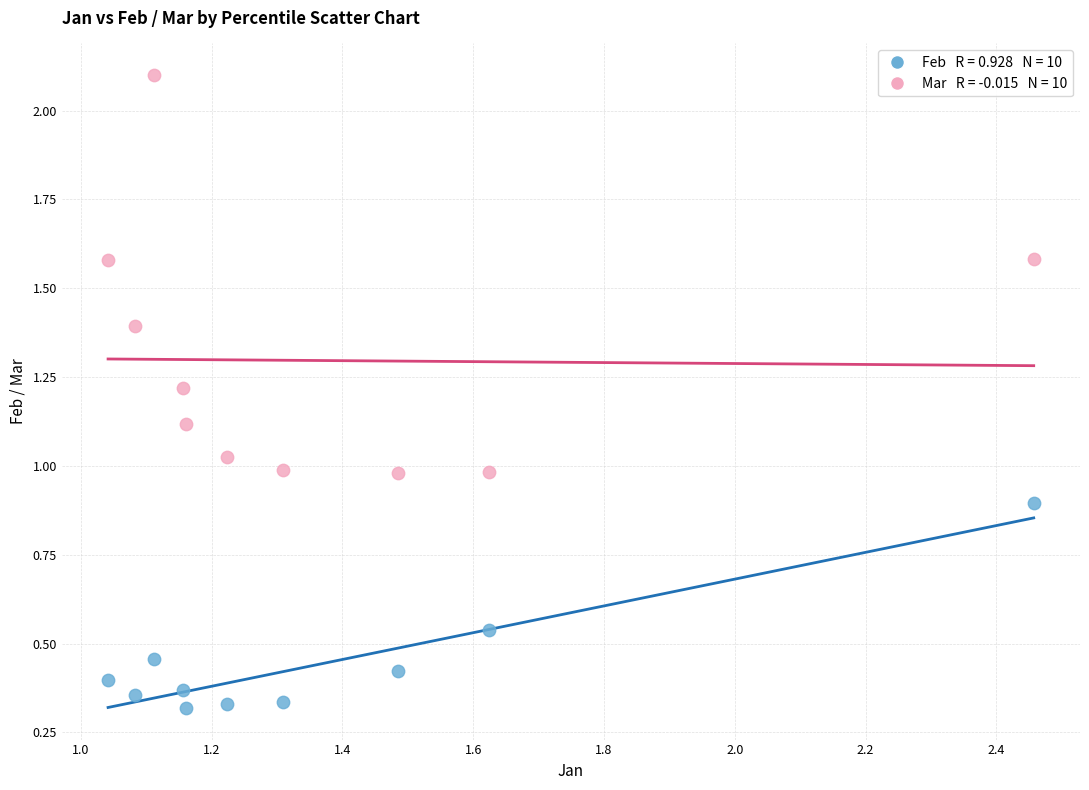

Across all data points, what is the range of X values (max minus min)?

1.4